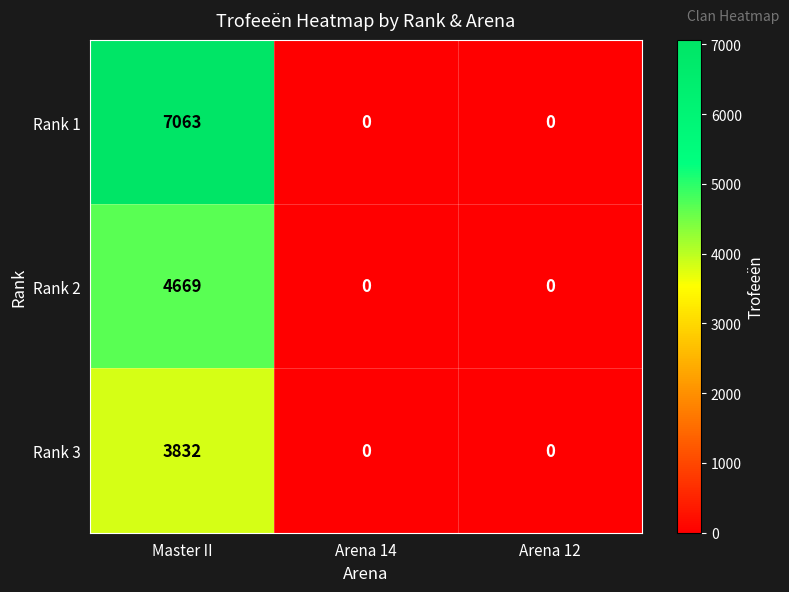

Reading left to right, extract all data points from this chart.

Rank 1: Master II=7063	Arena 14=0	Arena 12=0
Rank 2: Master II=4669	Arena 14=0	Arena 12=0
Rank 3: Master II=3832	Arena 14=0	Arena 12=0